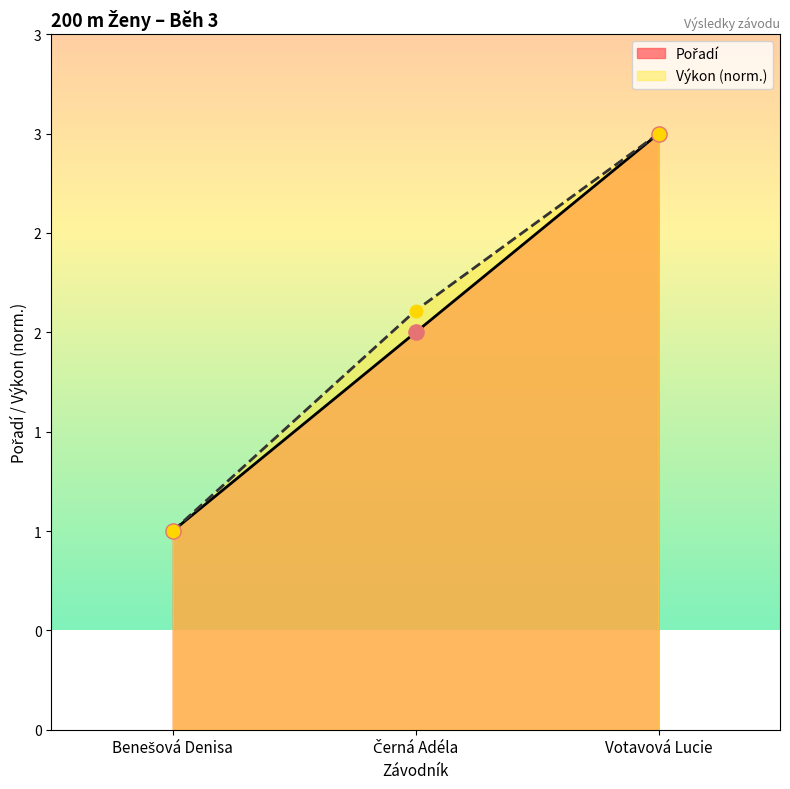

Which series contains the lowest Y value?

Pořadí